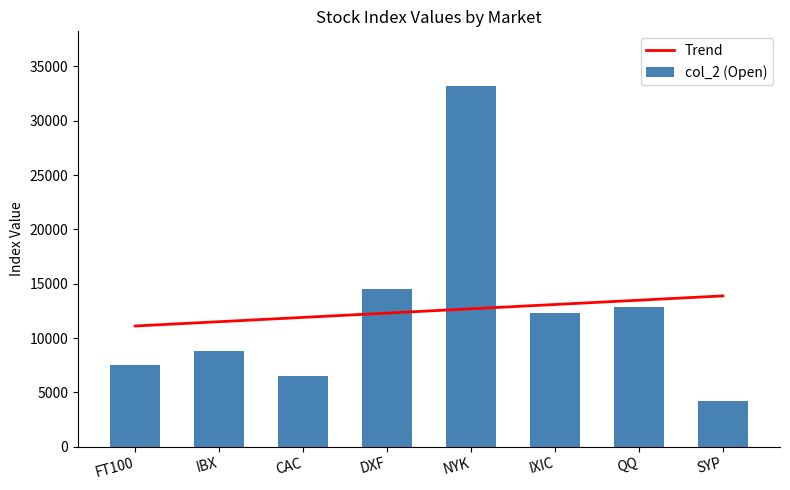

At which category does the chart reach its minimum across all series?

SYP